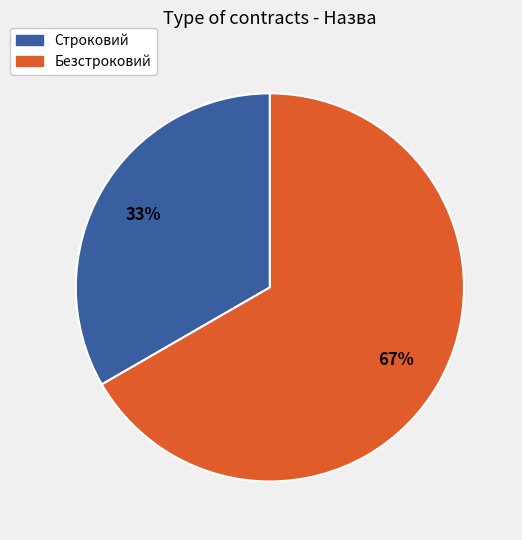

To the nearest percent, what percentage of the pie is Безстроковий?

67%